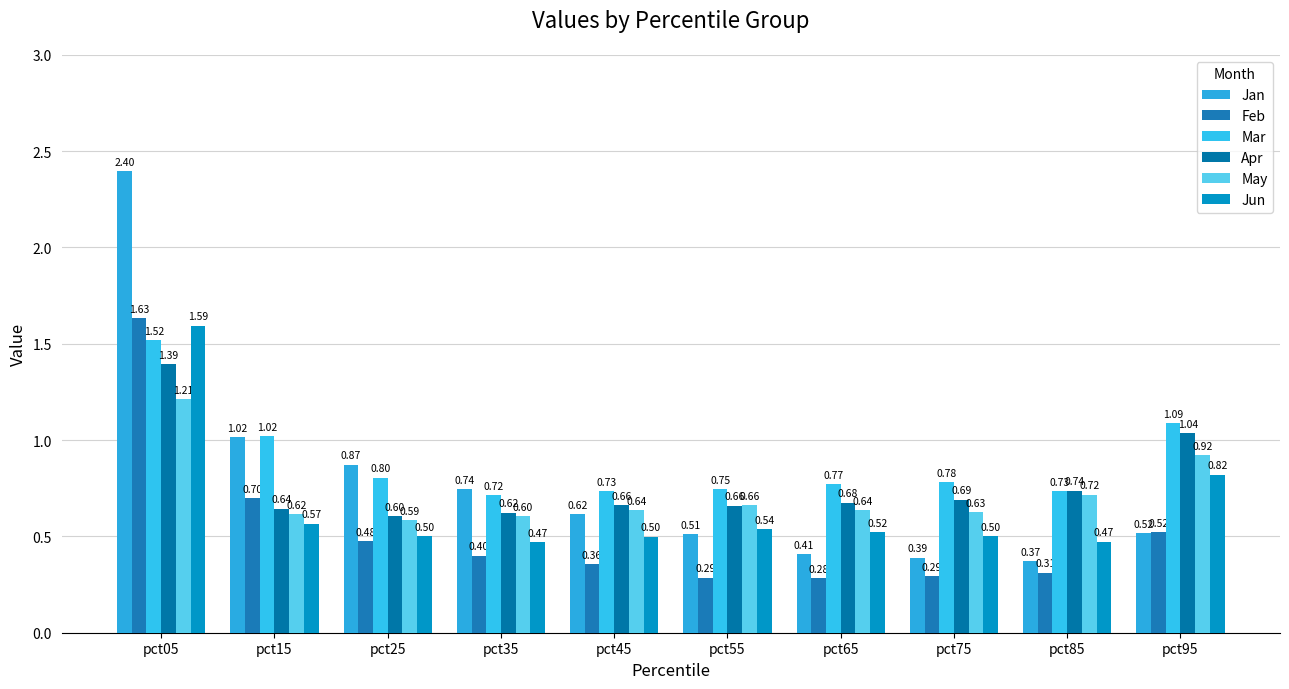

What is the difference between the second highest and minimum values in the Jun series?

0.4